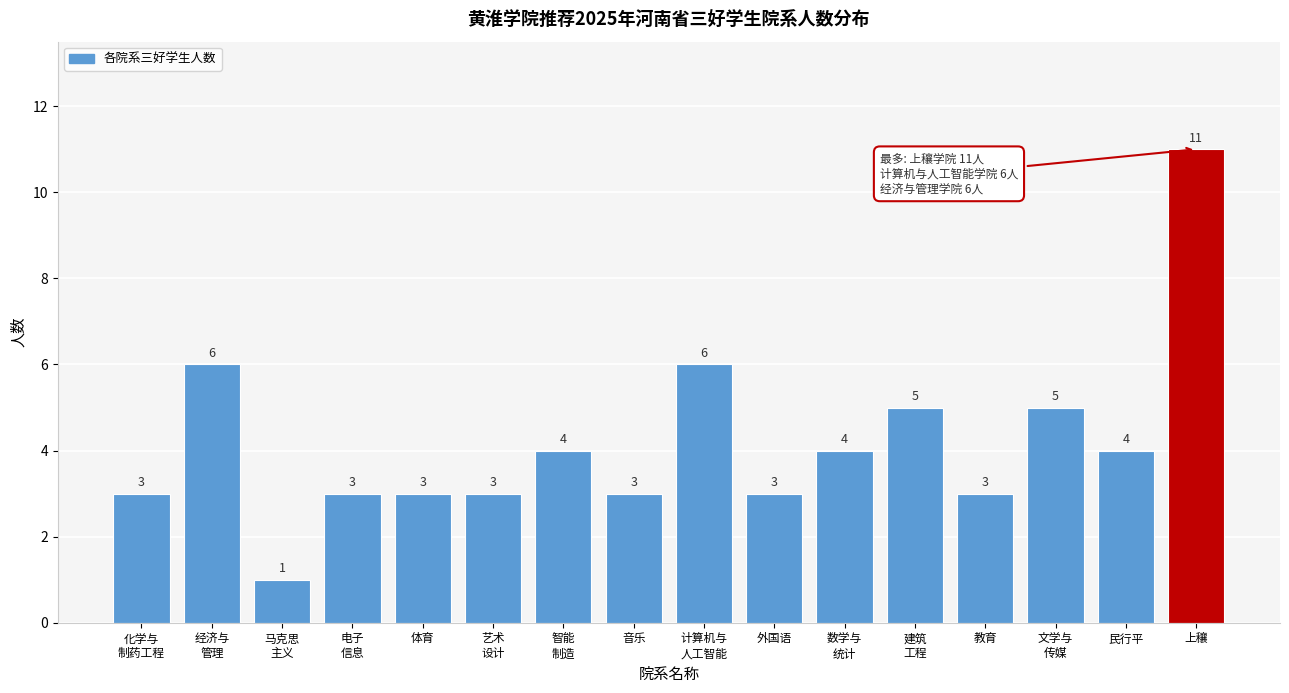

Reading left to right, transcribe all the data shown in this chart.

3	6	1	3	3	3	4	3	6	3	4	5	3	5	4	11